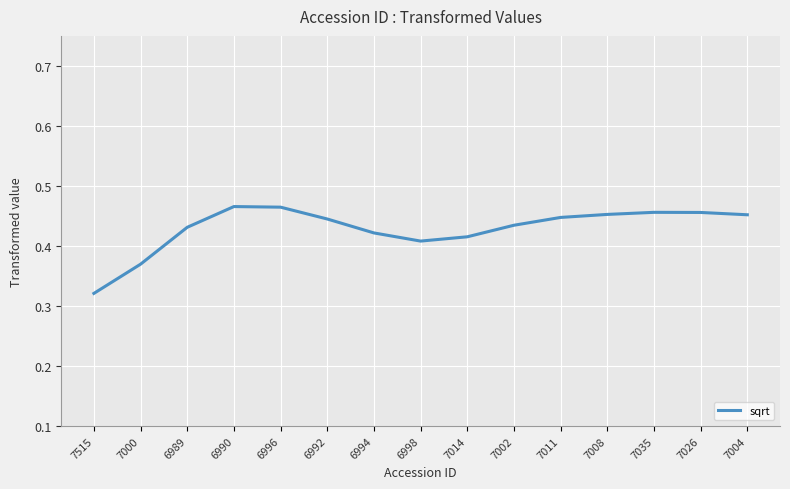

At which category does the chart reach its minimum across all series?

7515